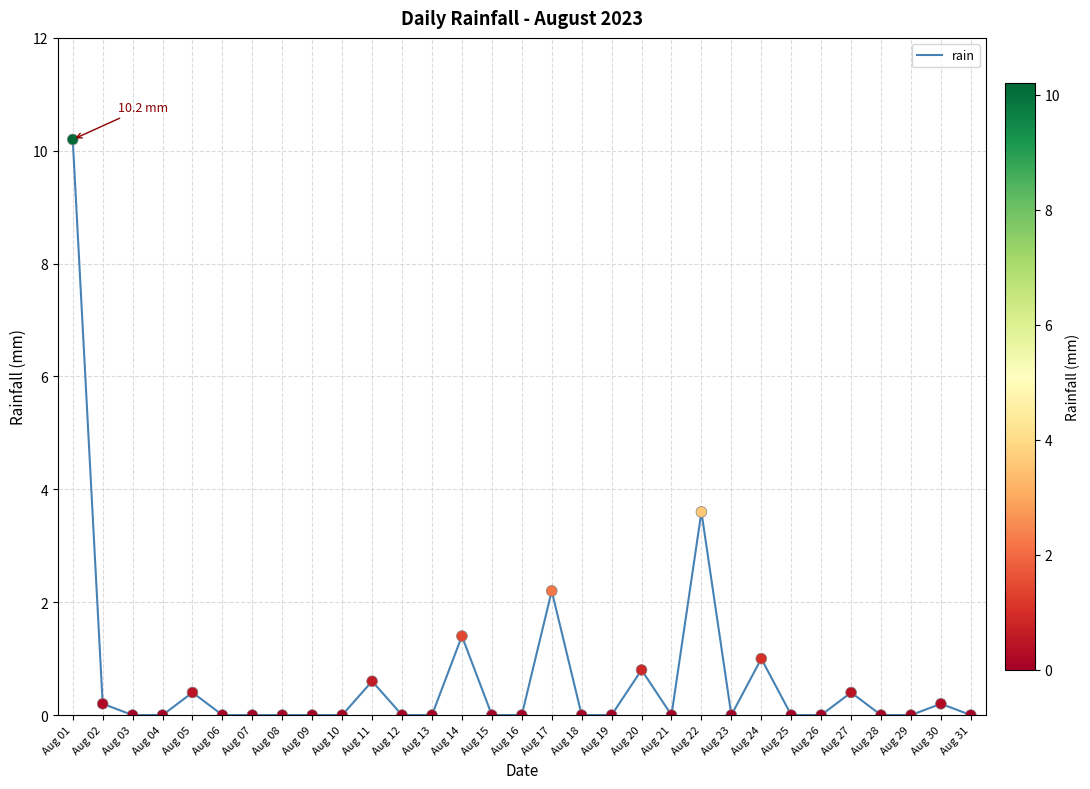

Which has a higher value, Aug 02 or Aug 01?

Aug 01